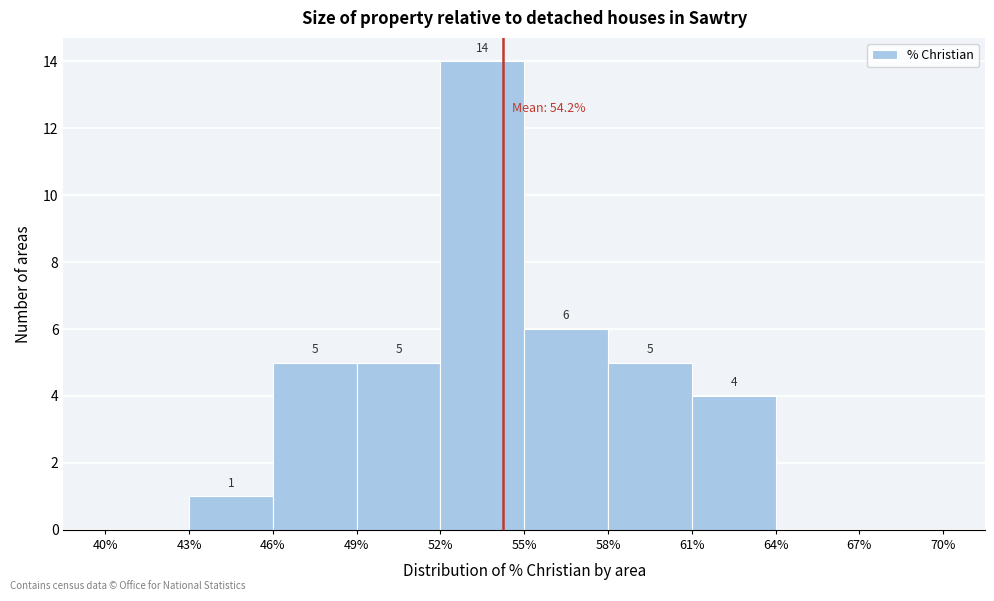

Over which range of the x-axis is the bar tallest?

52% to 55%